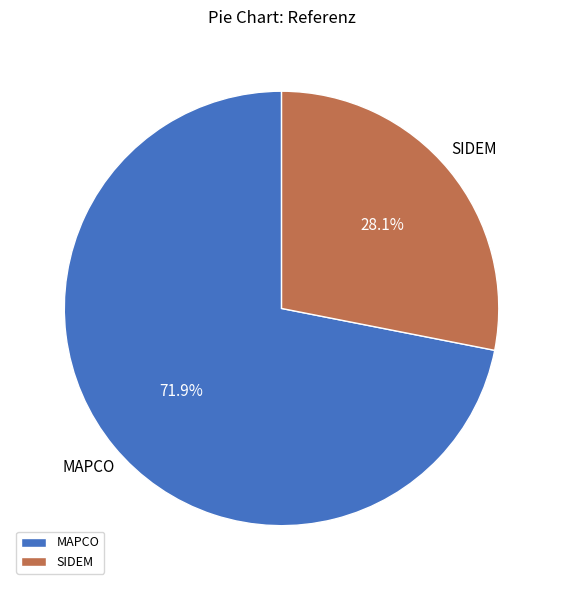

To the nearest percent, what is the combined percentage of SIDEM and MAPCO?

100%